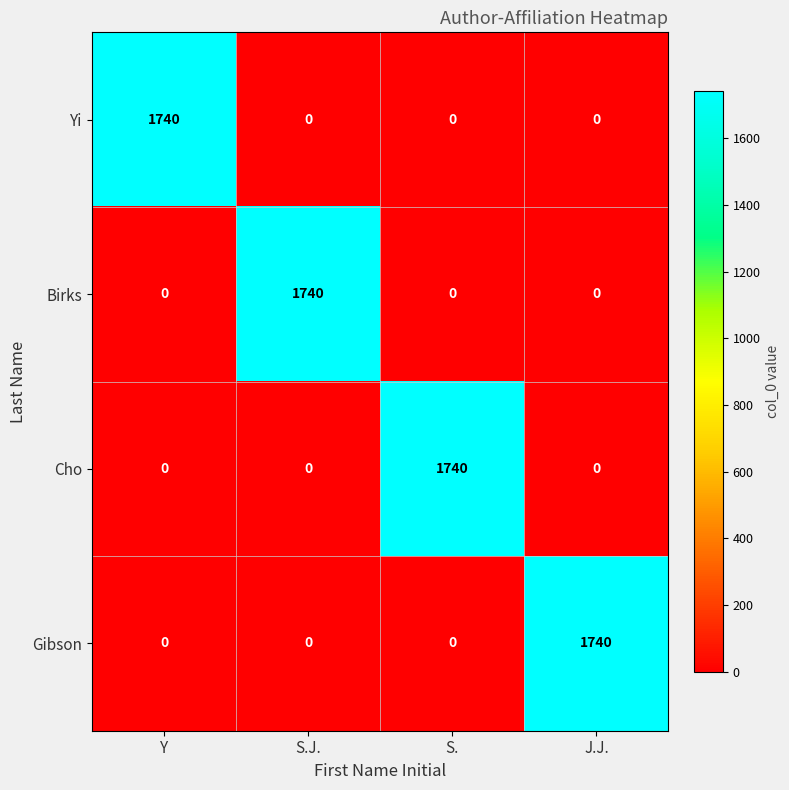

Reading left to right, list all the values displayed in this chart.

Yi: Y=1740	S.J.=0	S.=0	J.J.=0
Birks: Y=0	S.J.=1740	S.=0	J.J.=0
Cho: Y=0	S.J.=0	S.=1740	J.J.=0
Gibson: Y=0	S.J.=0	S.=0	J.J.=1740